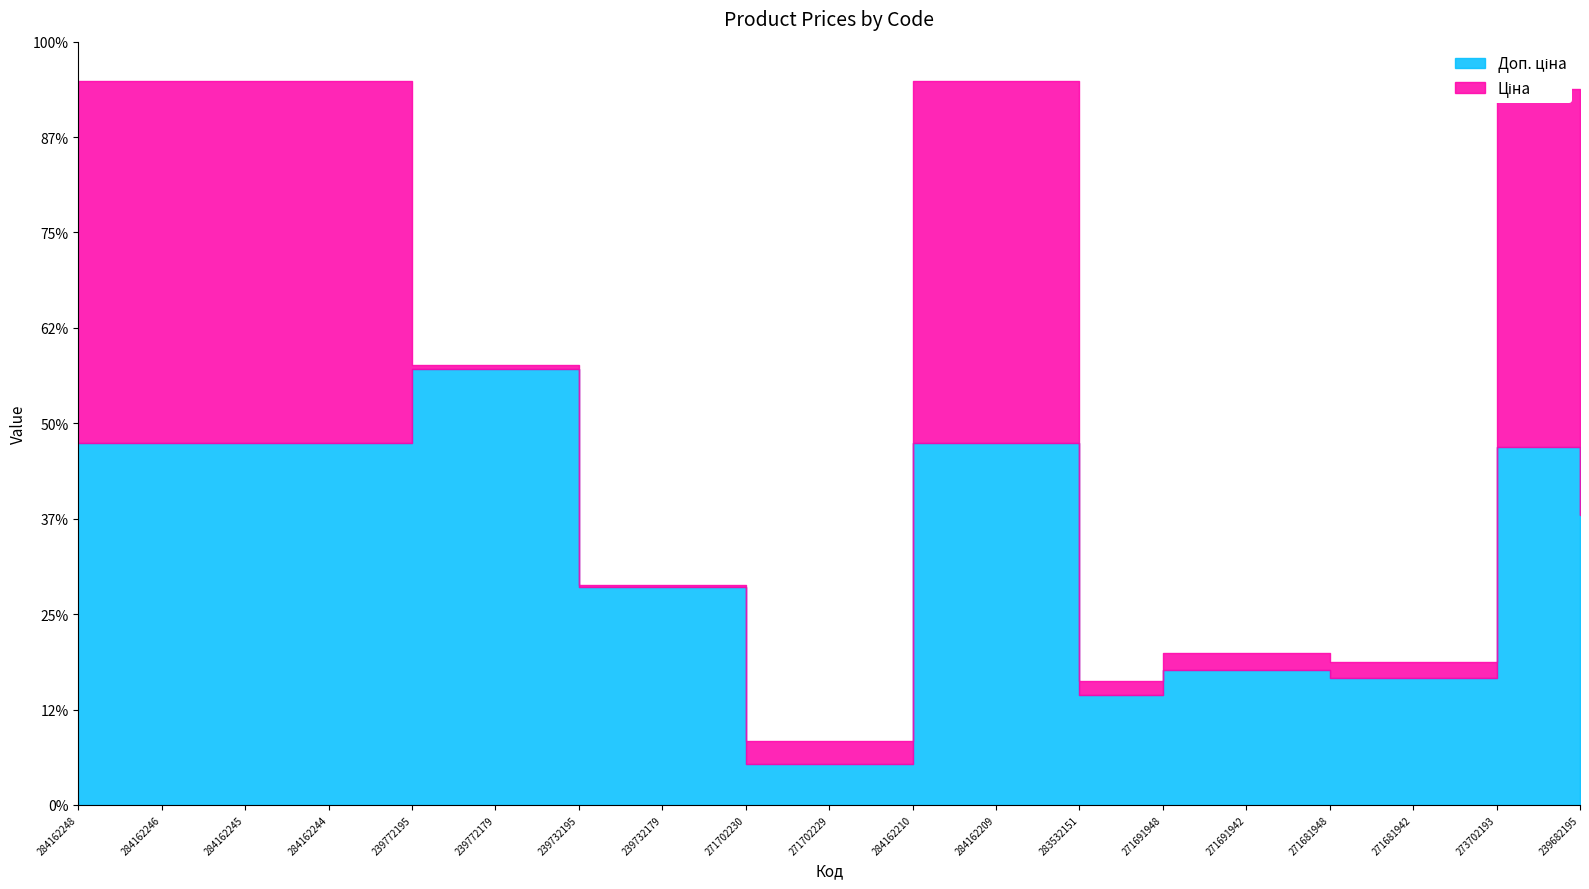

In Доп. ціна, how many points are lower than both neighbors (excluding endpoints)?

1